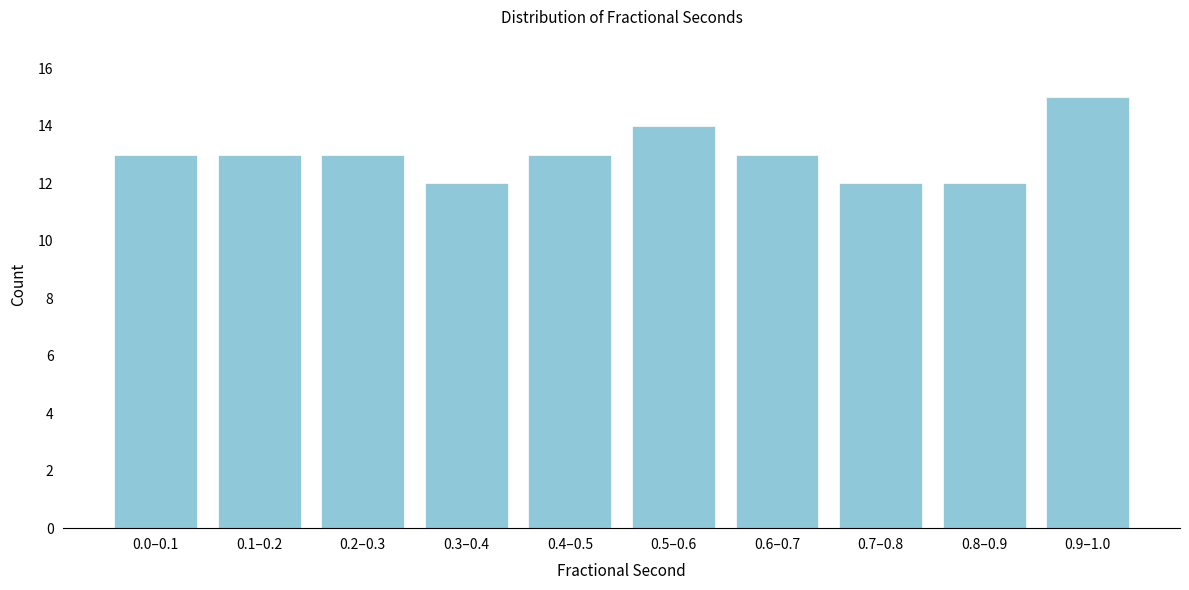

Reading right to left, extract all data points from this chart.

0.9–1.0=15	0.8–0.9=12	0.7–0.8=12	0.6–0.7=13	0.5–0.6=14	0.4–0.5=13	0.3–0.4=12	0.2–0.3=13	0.1–0.2=13	0.0–0.1=13